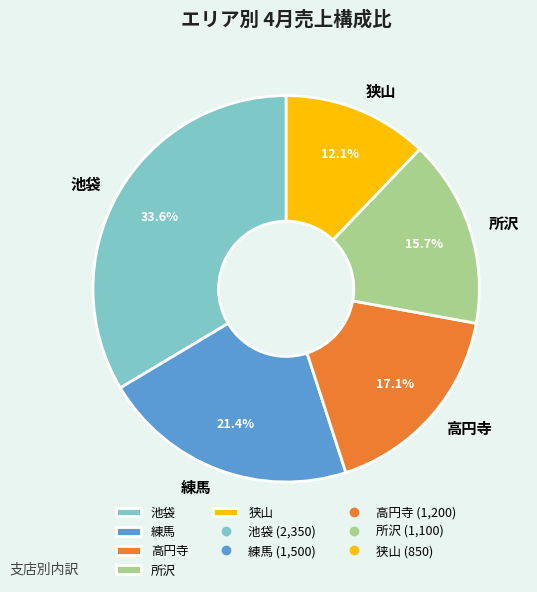

How many segments does this pie chart have?

5